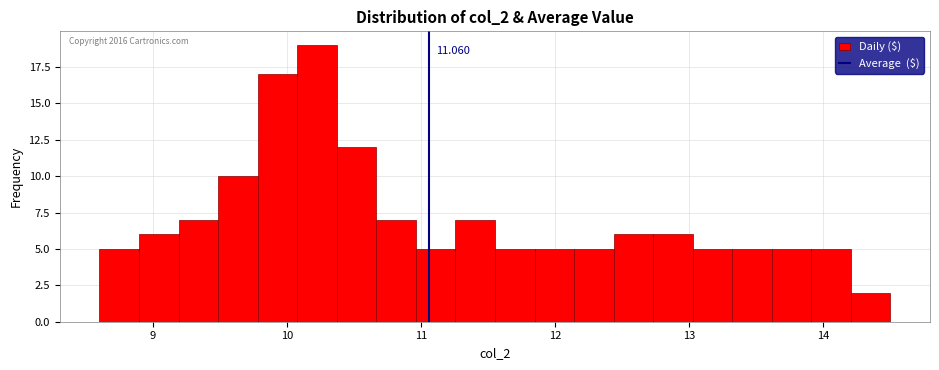

Around what value on the x-axis is the tallest bar? Give the approximate position of its centre, as read against the axis.

10.2